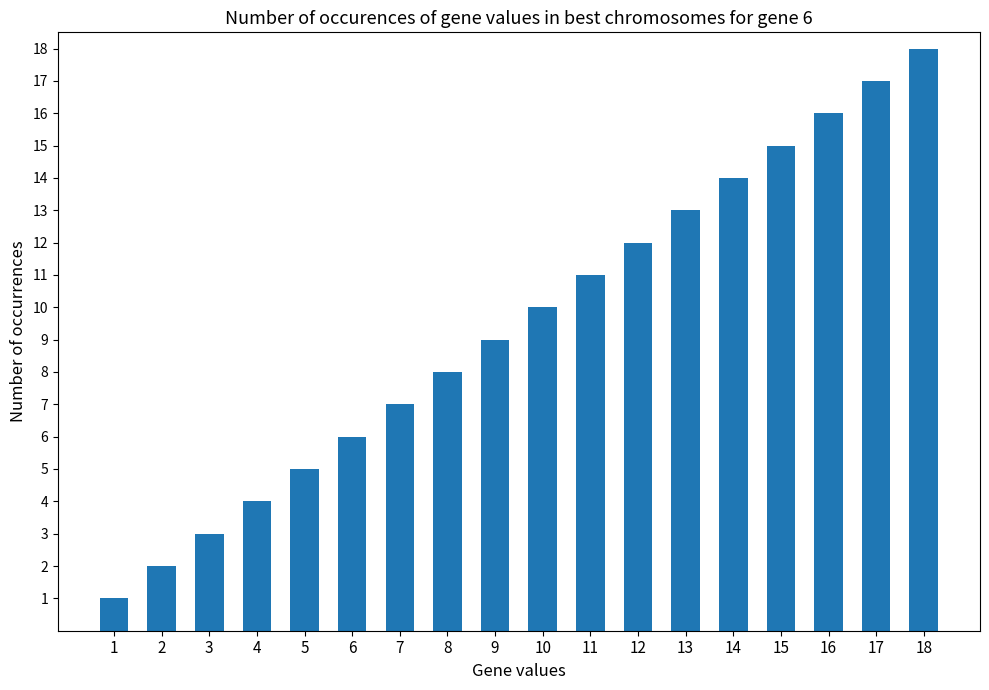

Rank the categories by value from highest to lowest.

18, 17, 16, 15, 14, 13, 12, 11, 10, 9, 8, 7, 6, 5, 4, 3, 2, 1